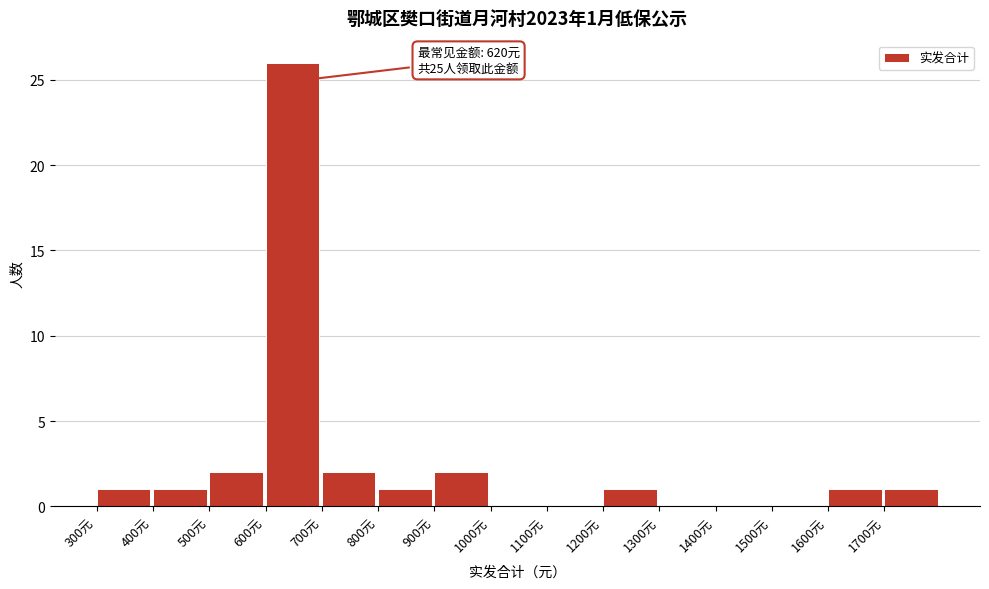

Which range on the x-axis has the tallest bar?

600 to 700